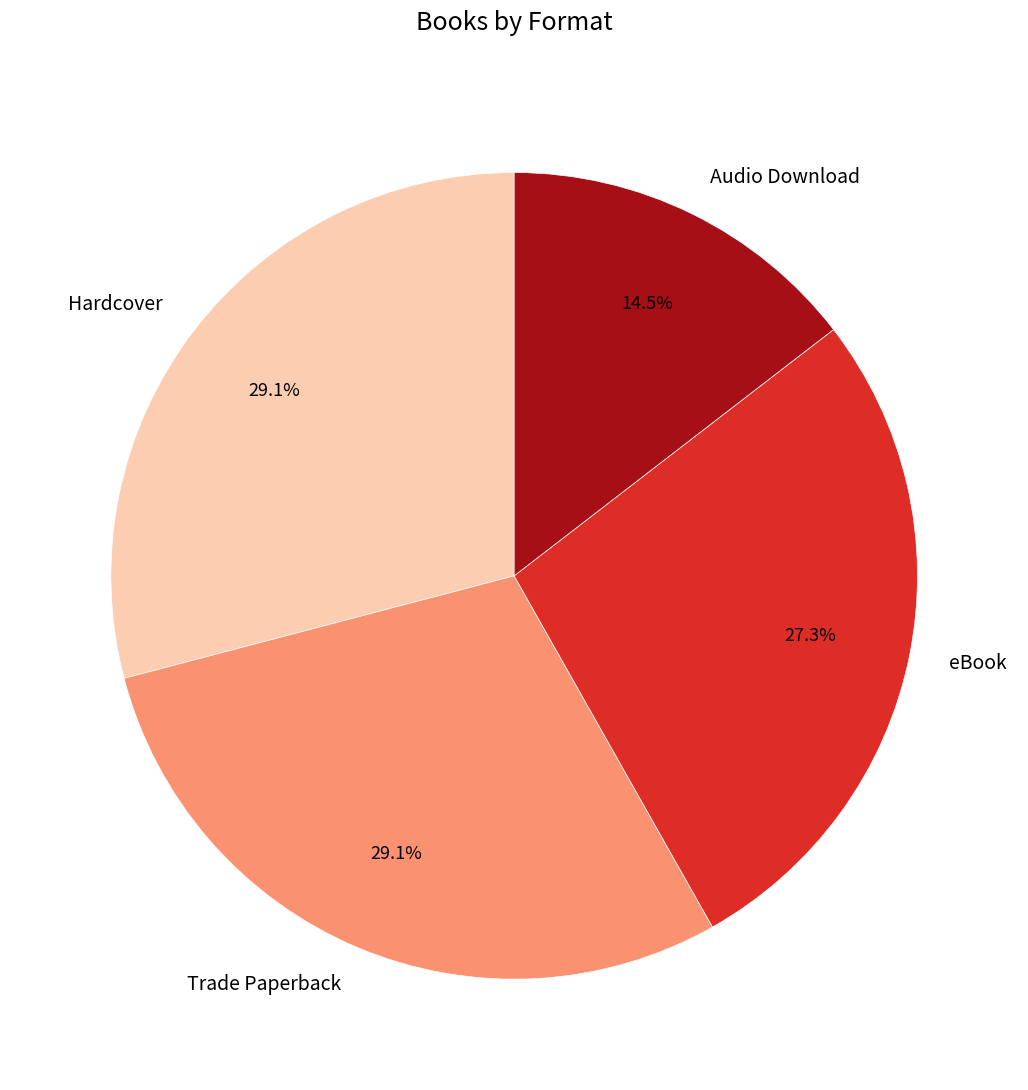

Count the number of slices in the pie.

4